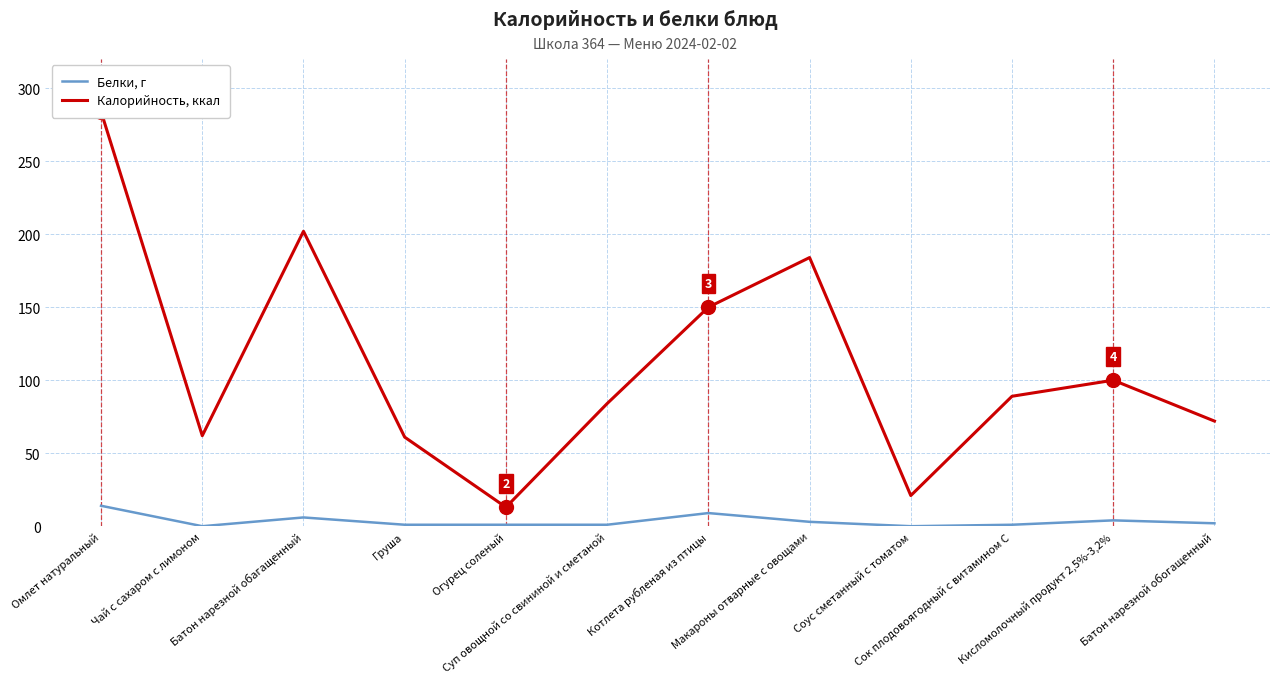

True or false: Калорийность, ккал has a value of 21 at Соус сметанный с томатом.

True